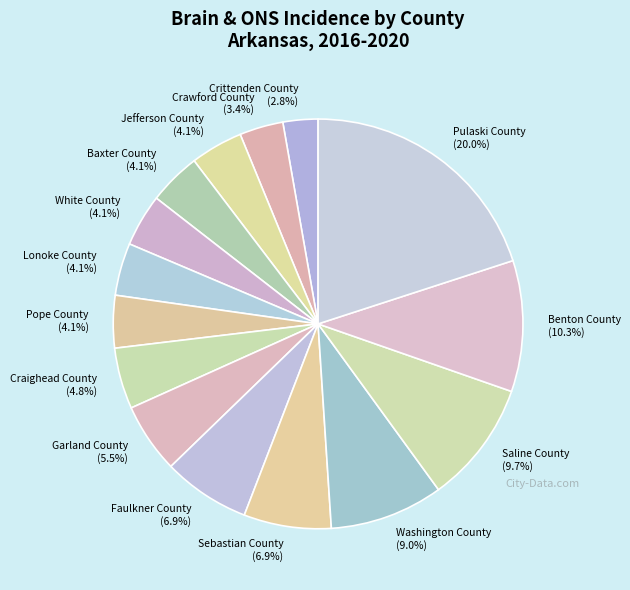

Does any single category account for the majority?

No